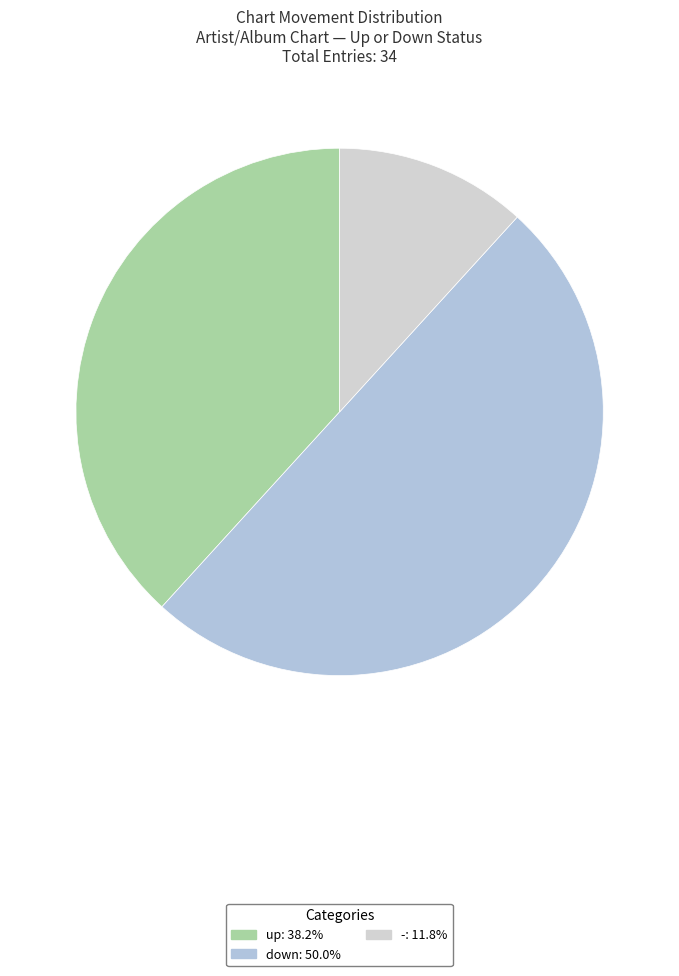

Between down and up, which is larger?

down